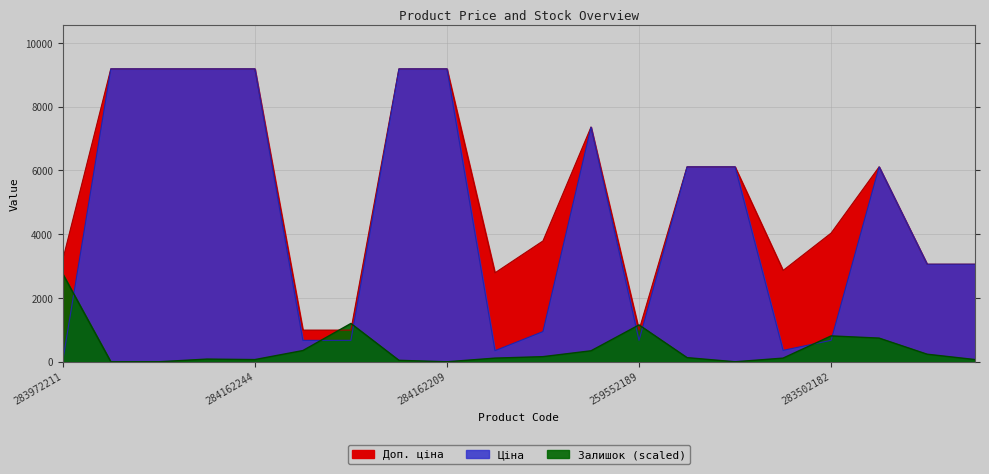

The value of Залишок at 283532151 is 150.3. True or false?

False